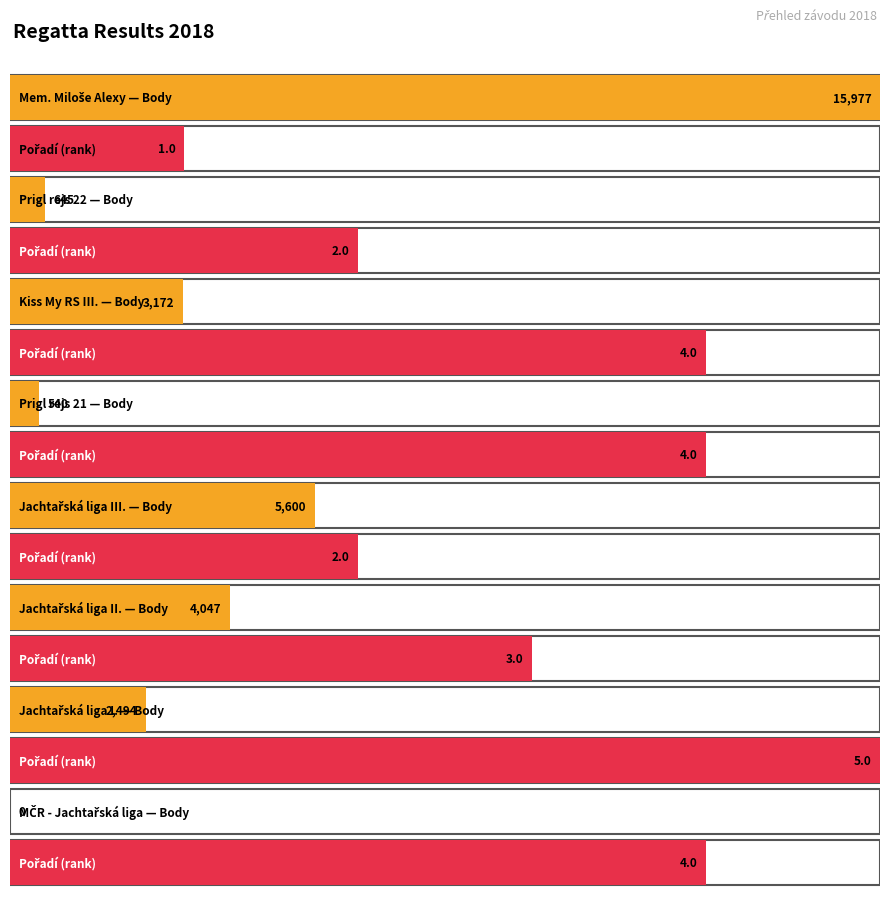

How many groups of bars are there?

8